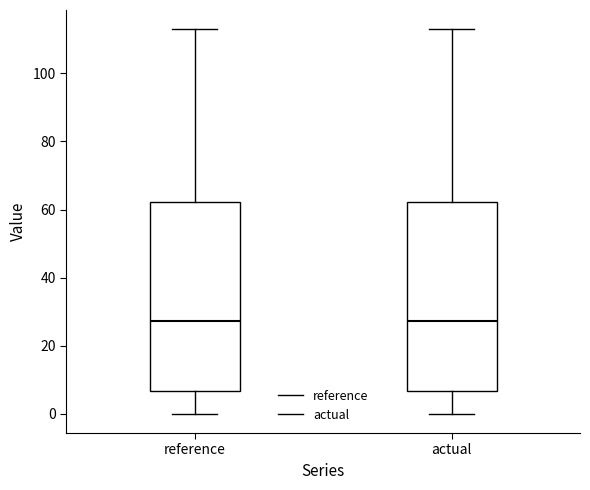

Reading left to right, transcribe this box plot: for each box, give where its median line is, the range the box spans, and where its two whiskers end, as read against the y-axis. The values are not printed on the chart, so give them approximately, as read against the axis.

reference: median 28, box 6 to 62, whiskers 0 to 112
actual: median 28, box 6 to 62, whiskers 0 to 112